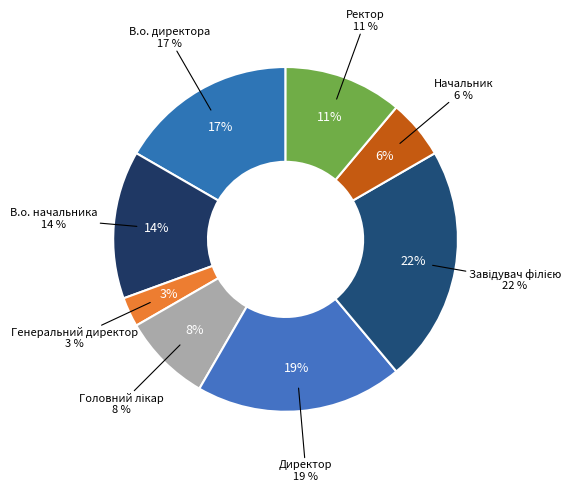

Is Генеральний директор the majority of the pie?

No